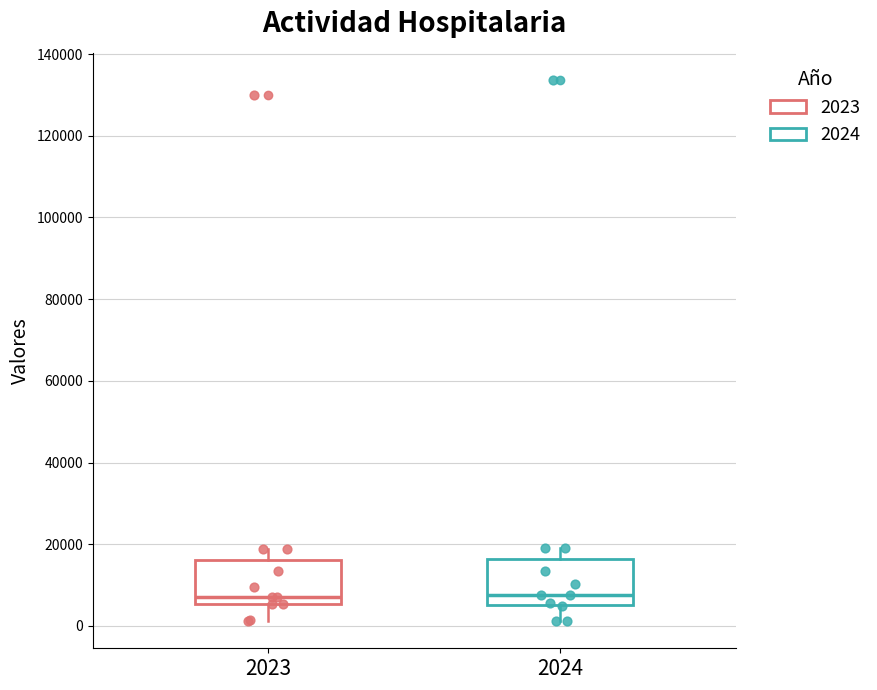

Reading left to right, read every box against the y-axis: the position of its median line, the range the box covers, and the ends of its whiskers. The values are not printed on the chart, so give them approximately, as read against the axis.

2023: median 8000, box 6000 to 16000, whiskers 2000 to 18000
2024: median 8000, box 6000 to 16000, whiskers 2000 to 20000